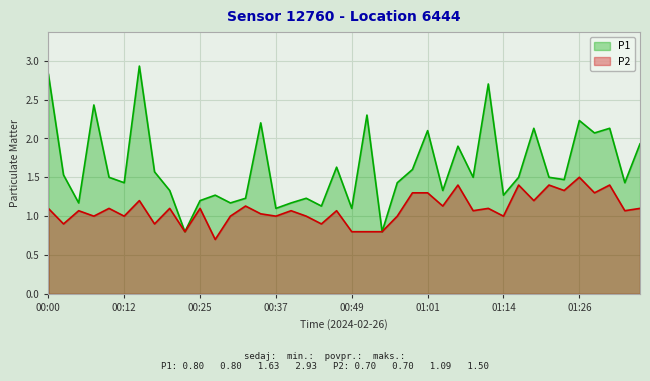

What is the sum of all P2 values?

43.6